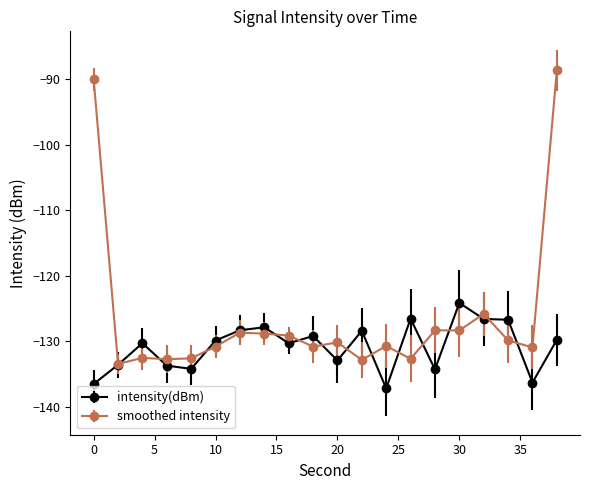

Which series has the largest range (max minus min)?

smoothed intensity